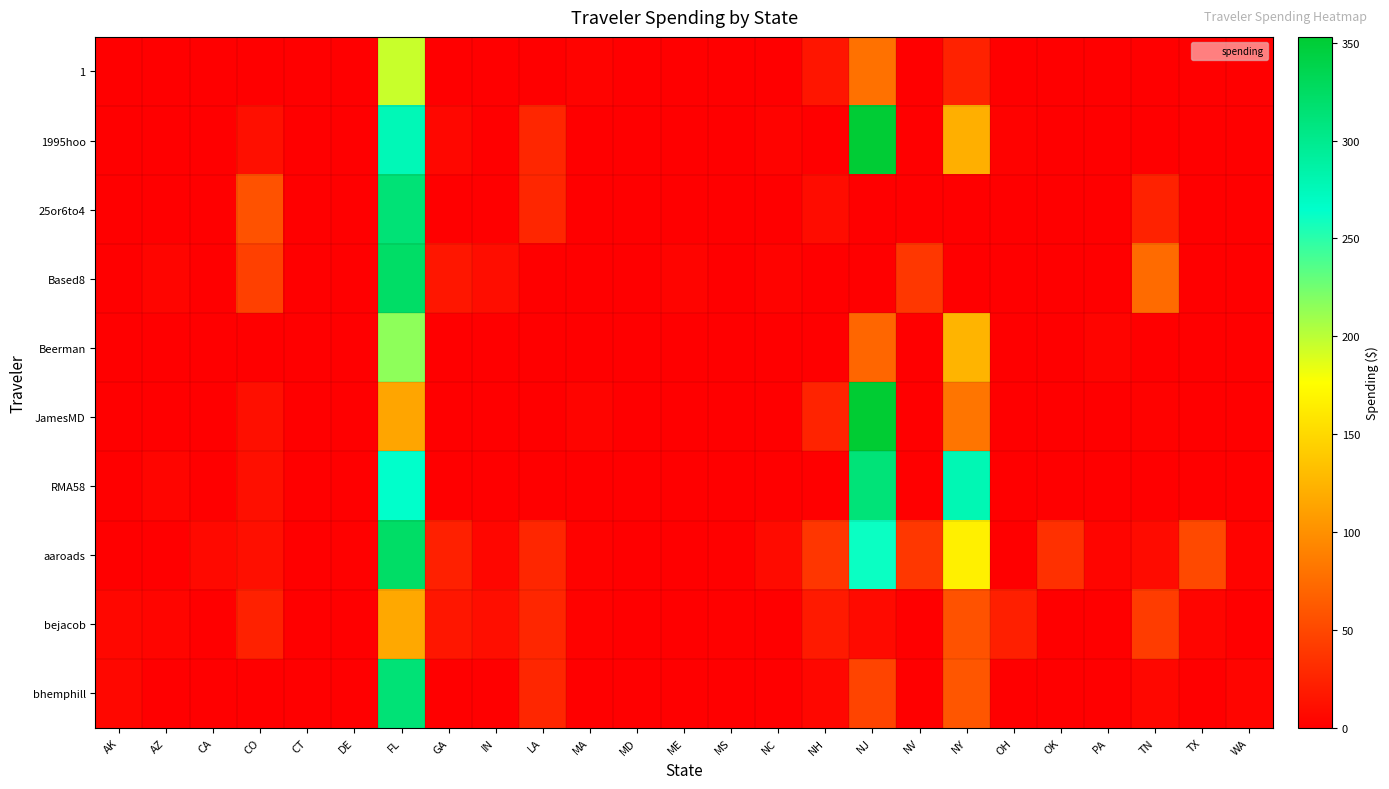

Which series has the widest spread of values?

JamesMD